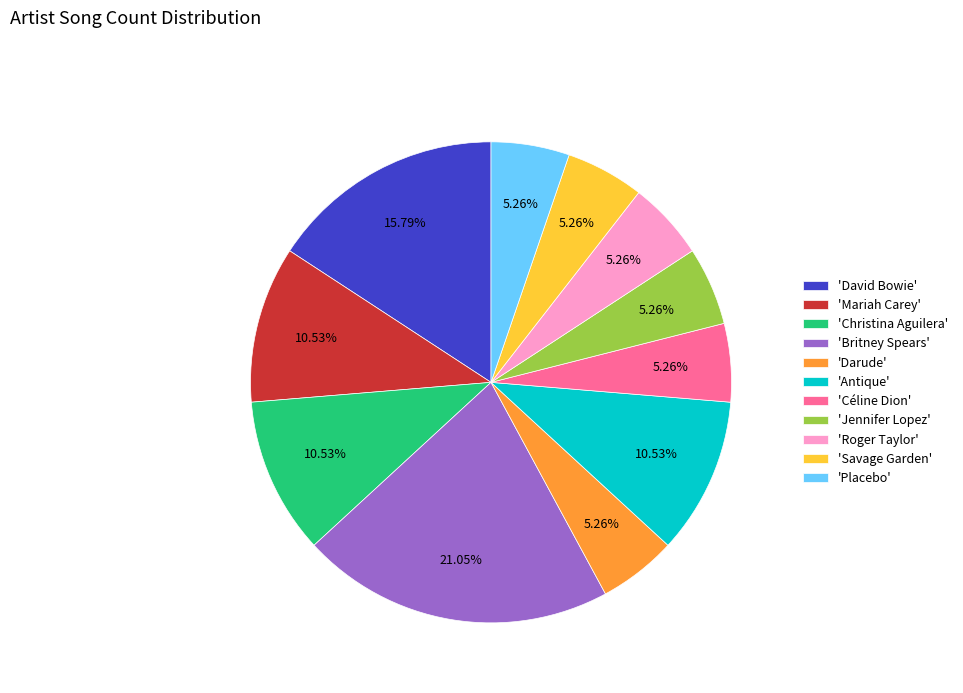

Between 'Placebo' and 'Christina Aguilera', which is larger?

'Christina Aguilera'